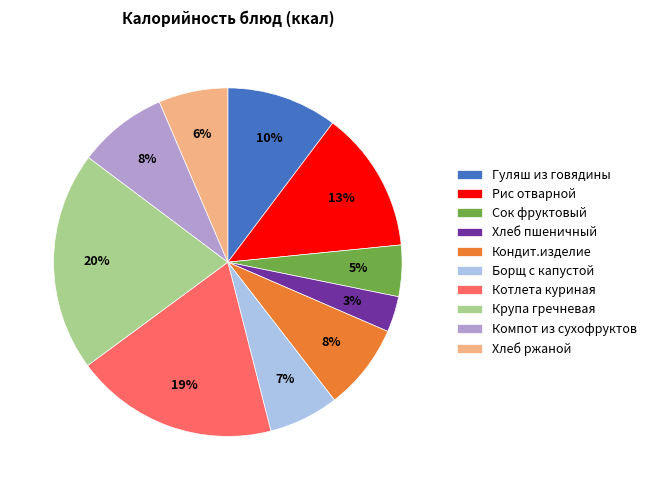

Does Котлета куриная represent more than half of the total?

No